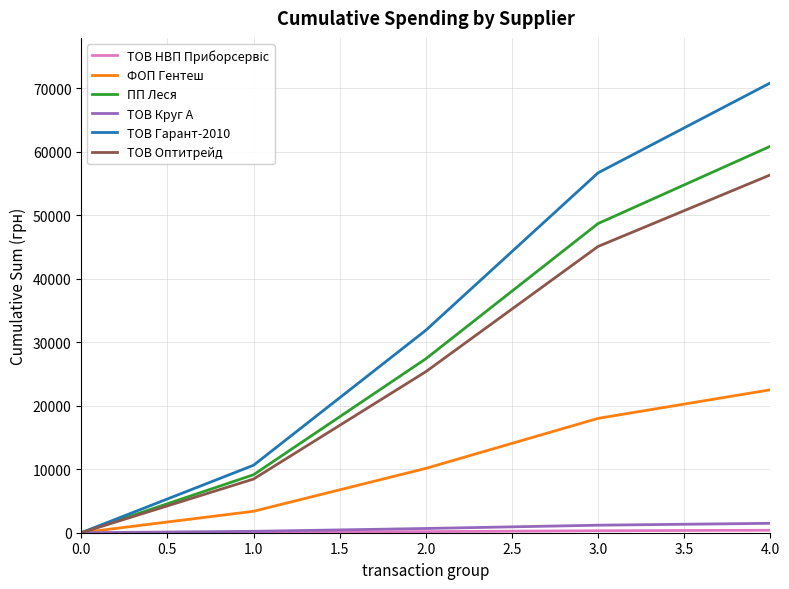

True or false: ТОВ Оптитрейд has more than 0 interior local peaks.

False